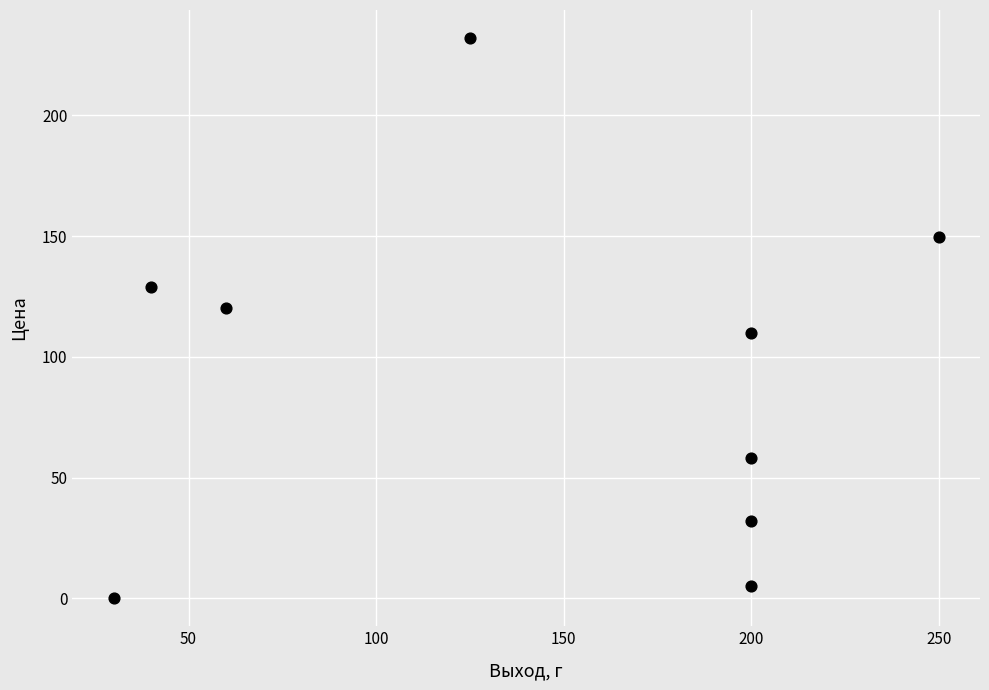

What is the range of X values (max minus min)?

220.0